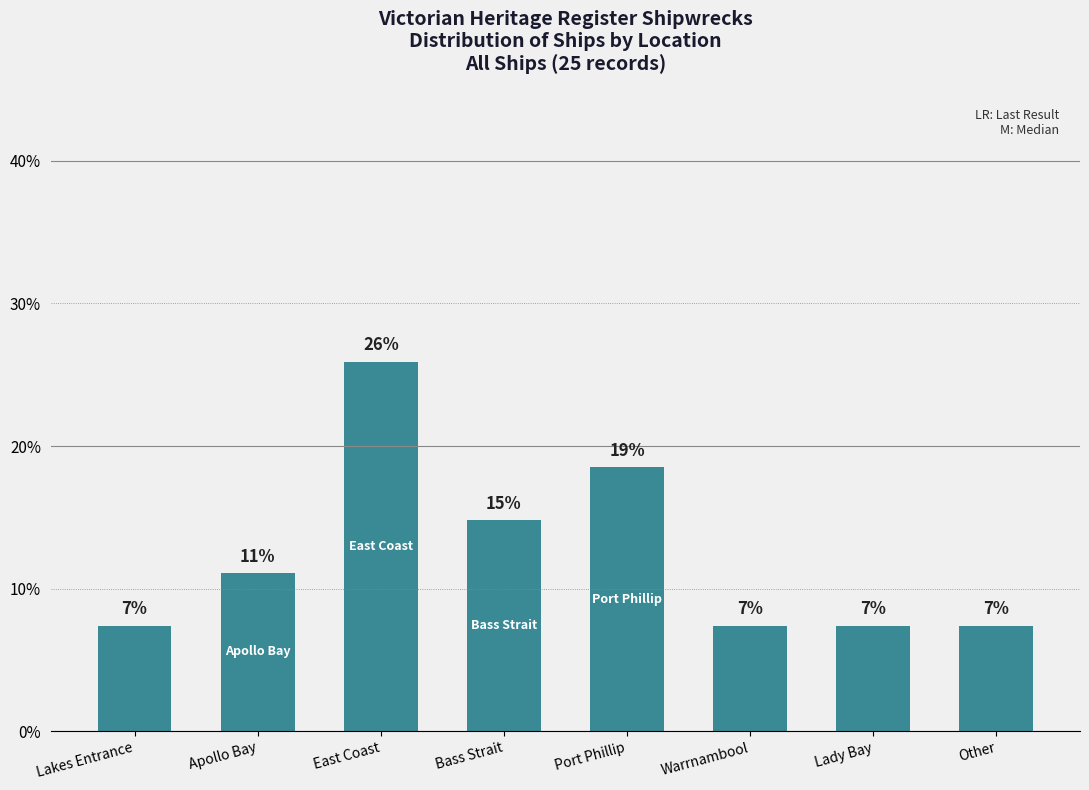

Are the bars horizontal?

No